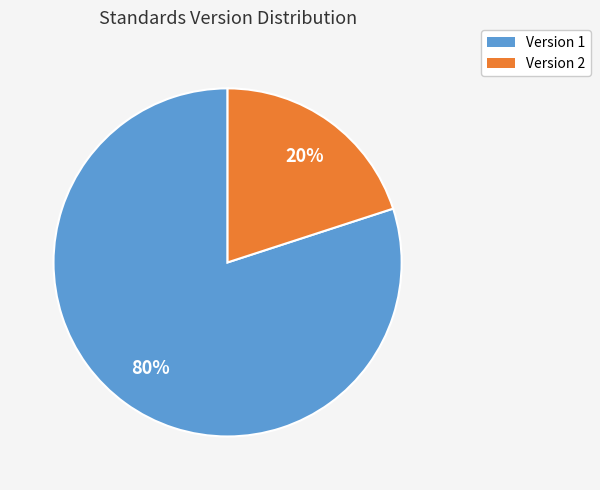

How many segments does this pie chart have?

2